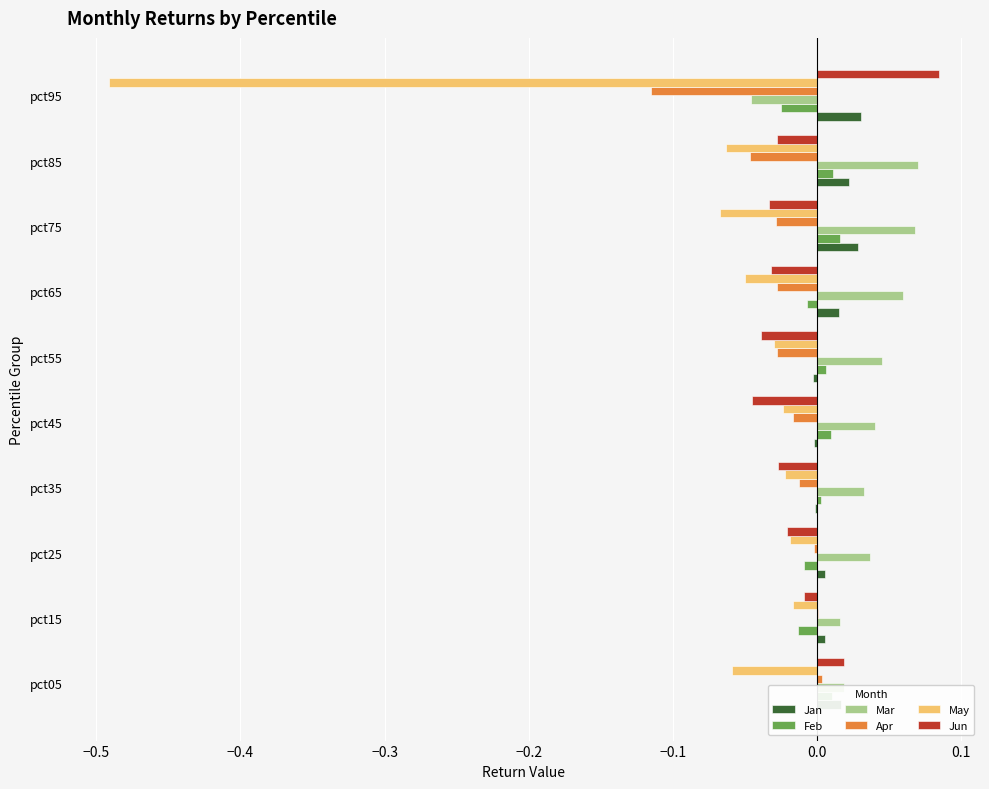

What is the sum of all Apr values?

-0.3